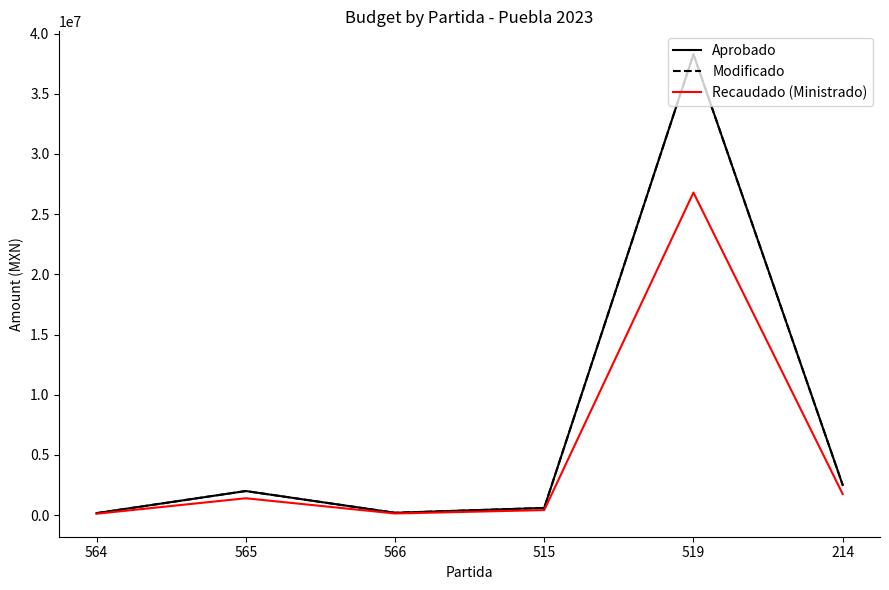

What is the difference between the maximum and minimum values in the Recaudado (Ministrado) series?

26680547.6